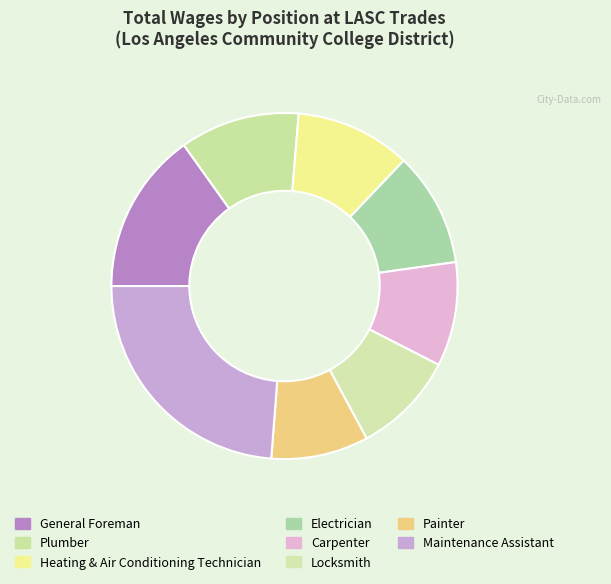

To the nearest percent, what portion does Heating & Air Conditioning Technician represent?

11%